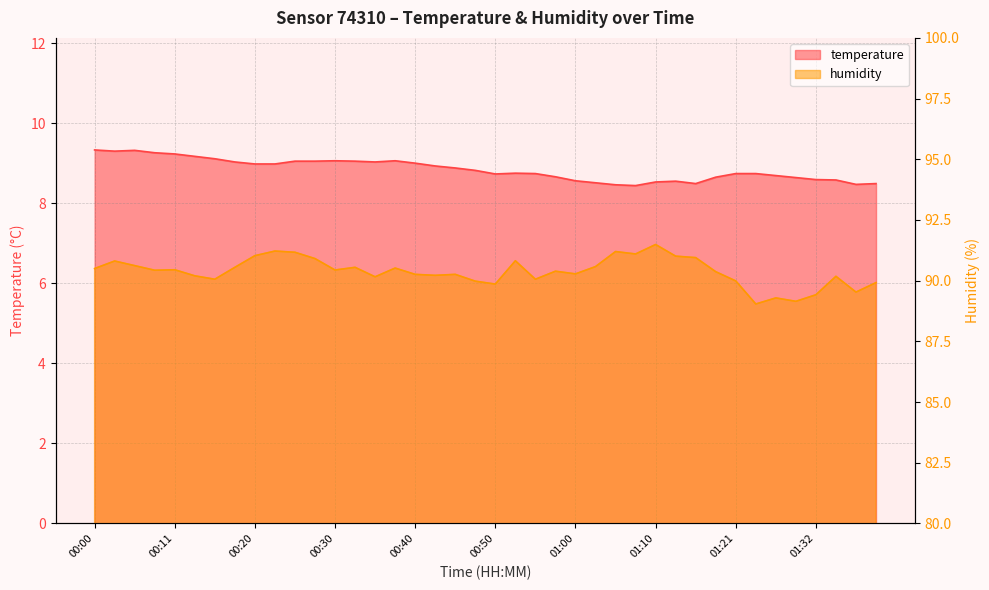

What are all the series names shown in the legend?

temperature, humidity